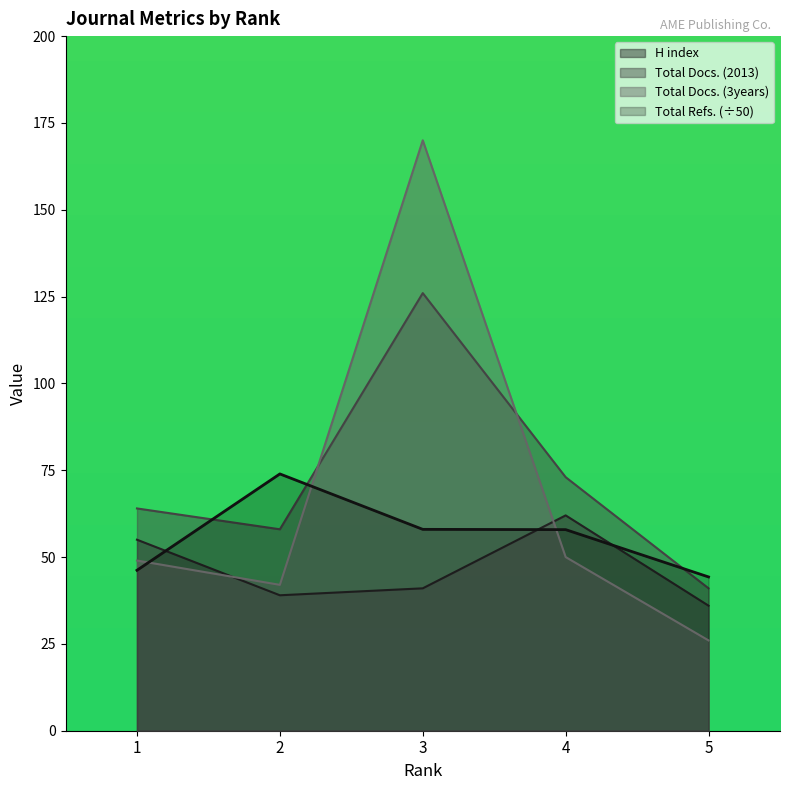

Which series has the largest range (max minus min)?

Total Docs. (3years)